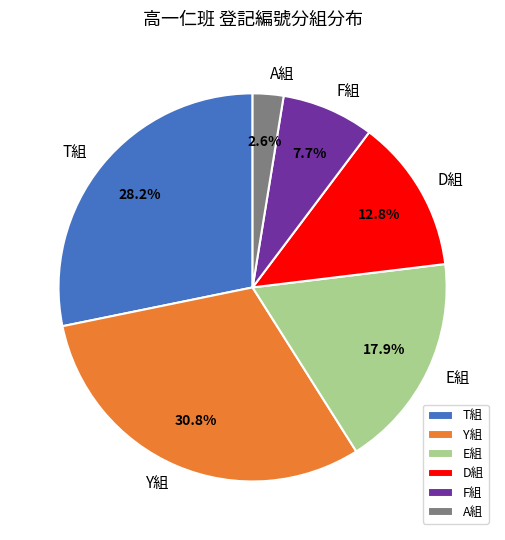

What is the ratio of the value at Y組 to the value at F組?

4.0